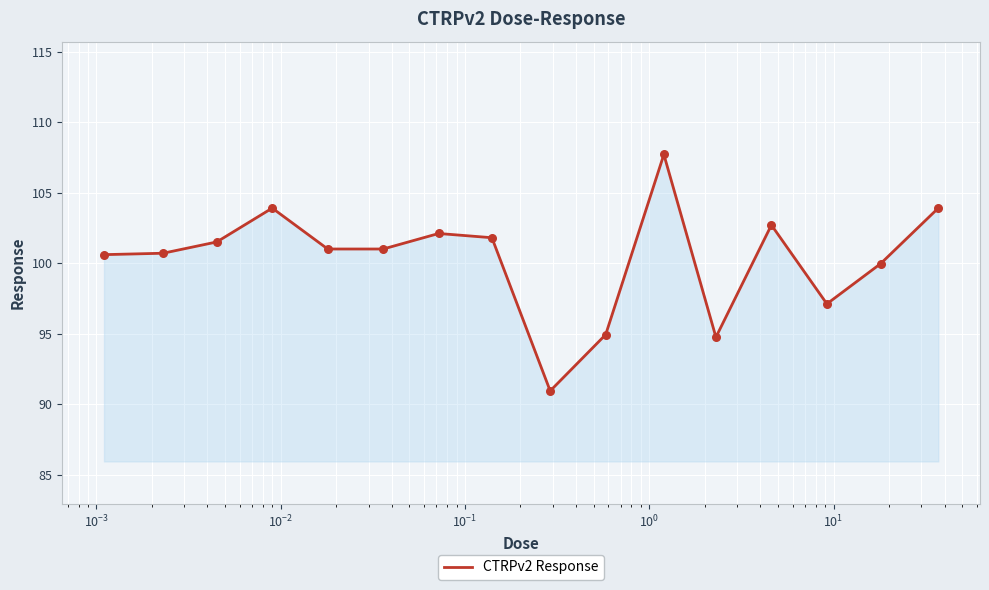

What is the difference between the maximum and minimum values?

16.8